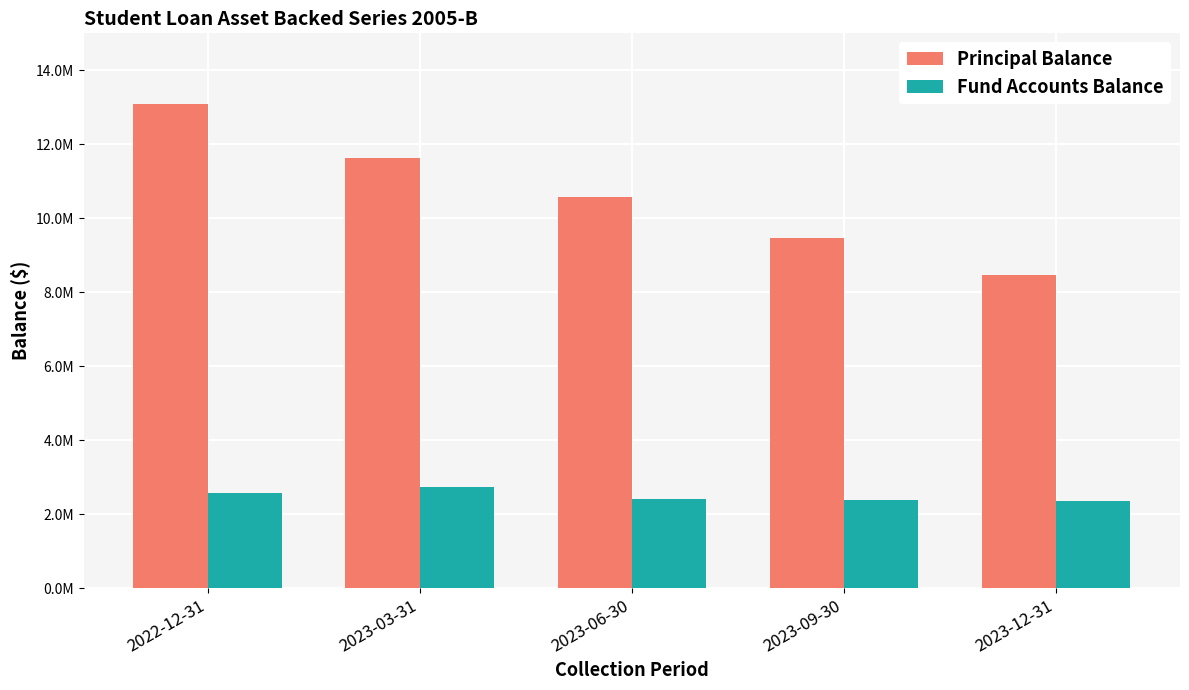

What are all the series names shown in the legend?

Principal Balance, Fund Accounts Balance